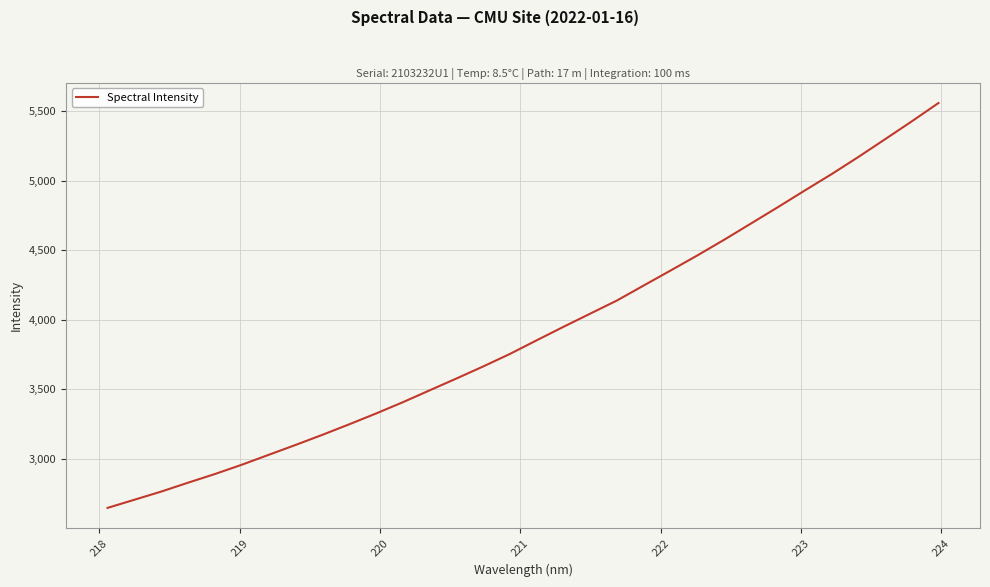

What is the average value?

3909.7